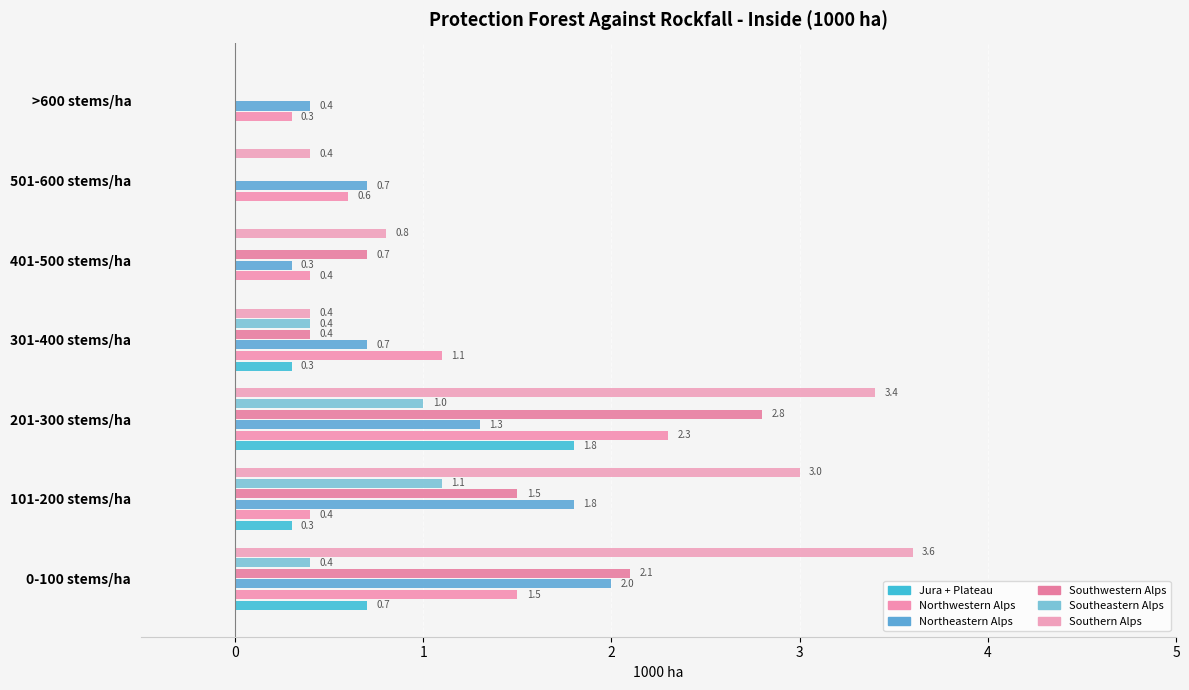

Which series has the largest range (max minus min)?

Southern Alps